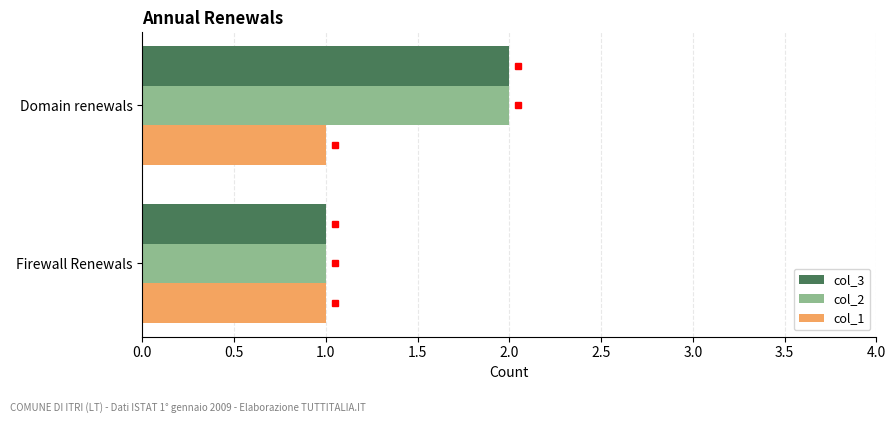

List the labels in order of col_3 value, largest first.

Domain renewals, Firewall Renewals